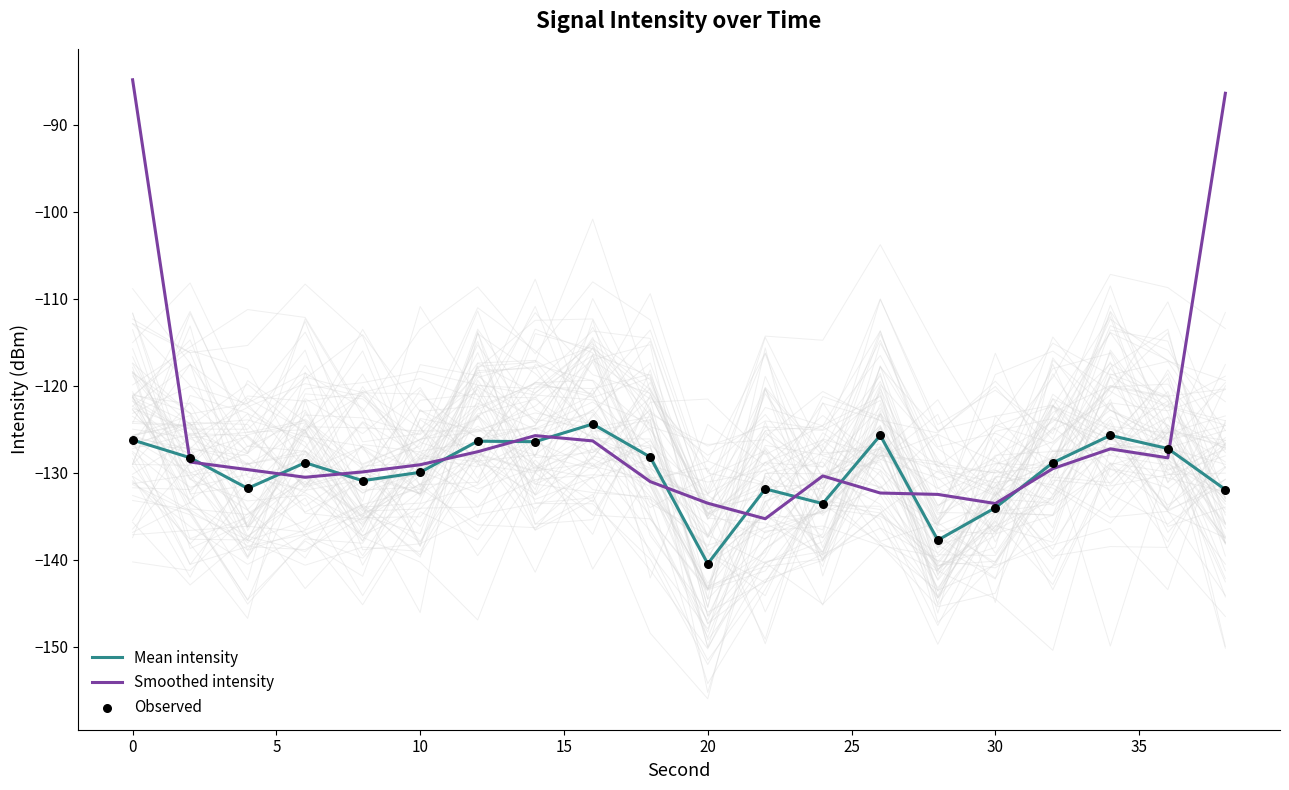

What is the lowest value of the Mean intensity series?

-140.4